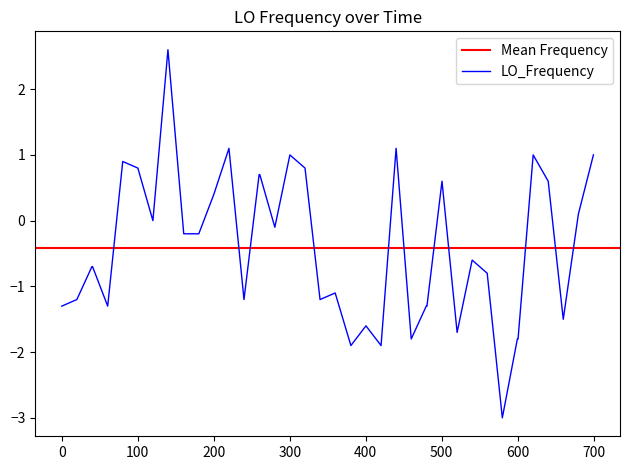

Is this an area chart (filled region under the line)?

No